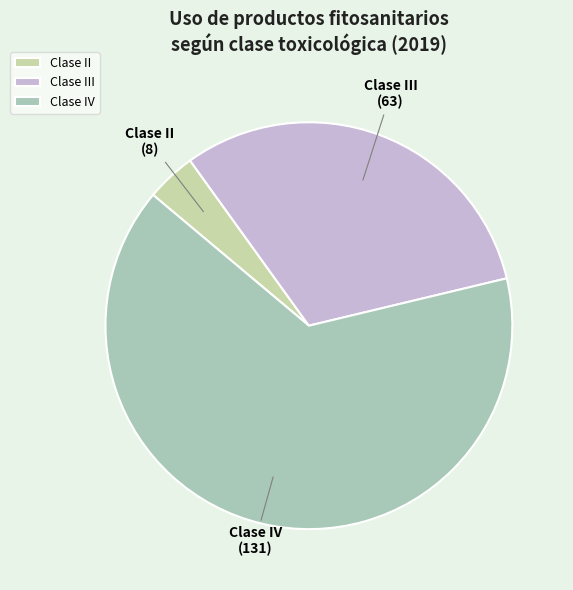

Which slice represents more than half of the pie?

Clase IV